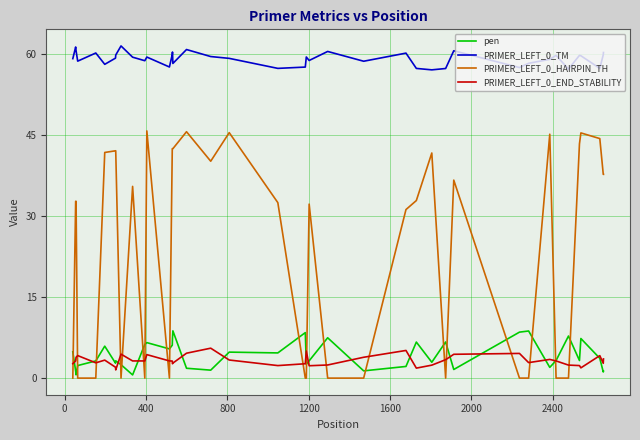

What is the maximum value shown in the chart?

61.5